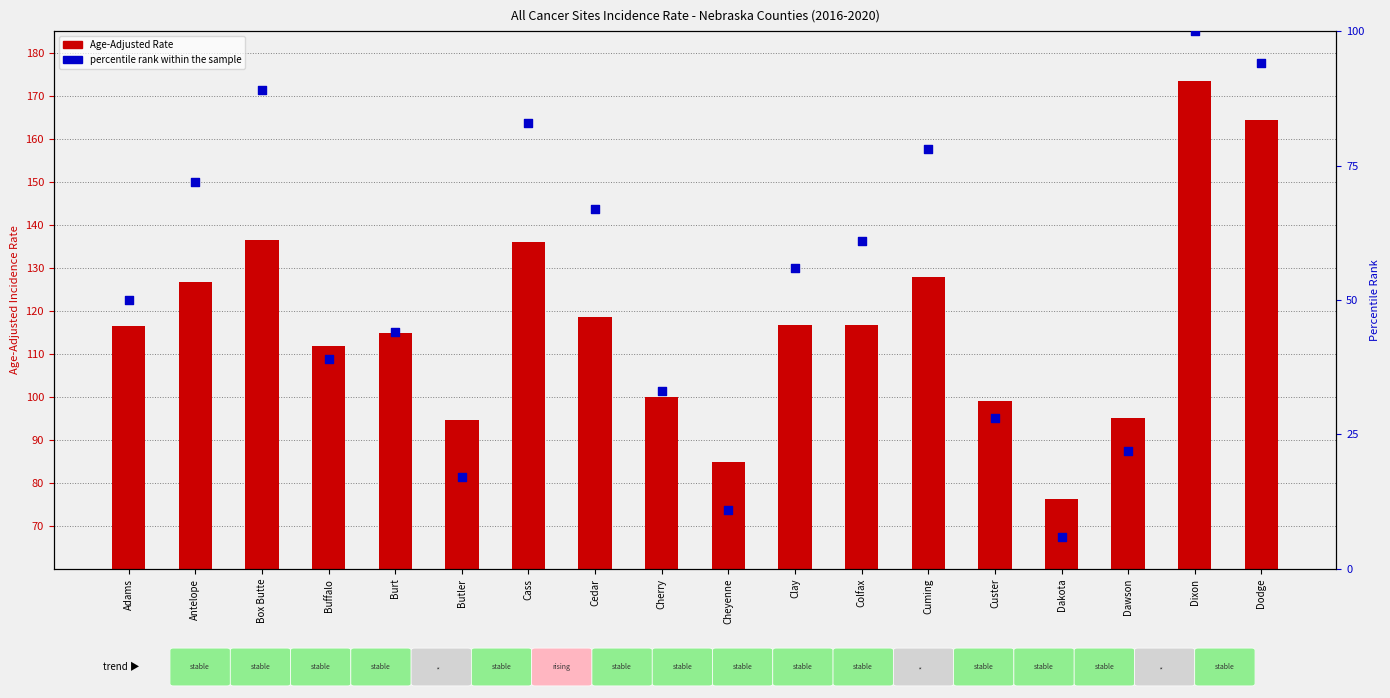

Is the value of Age-Adjusted Rate at Custer greater than the value of percentile rank within the sample at Dawson?

Yes